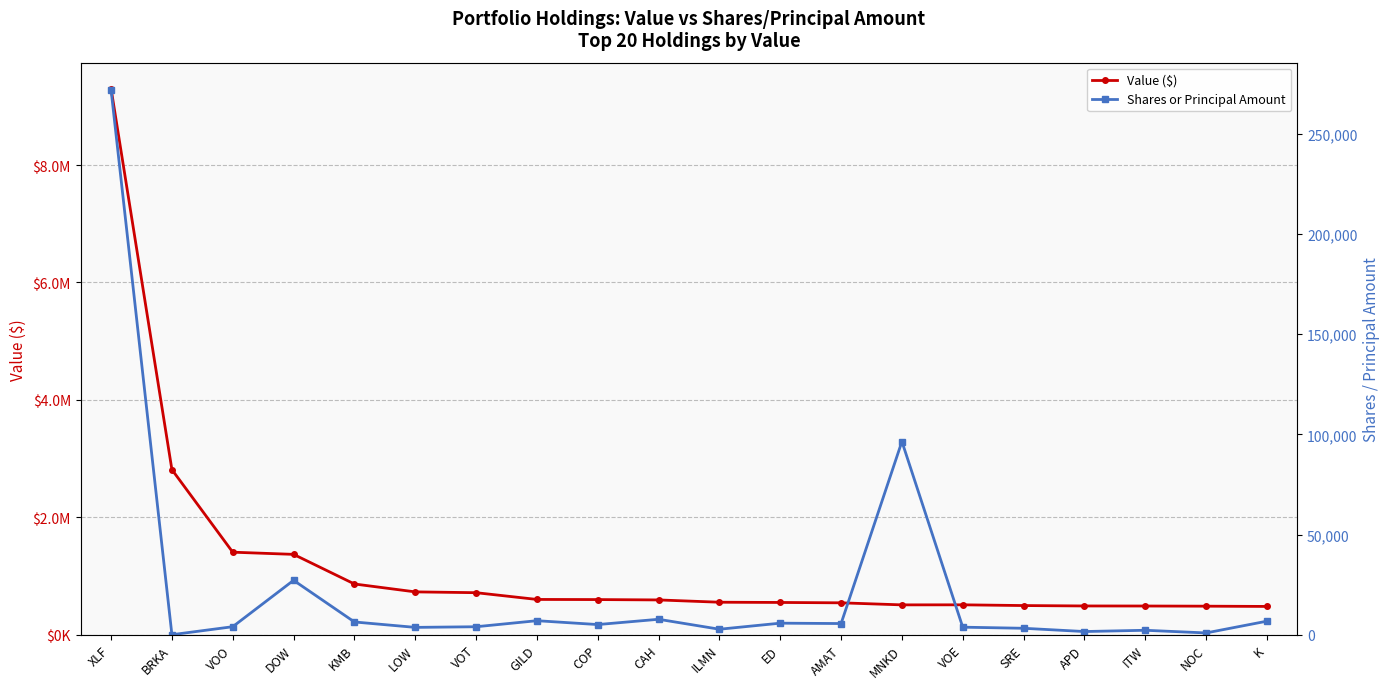

What is the value of the Shares or Principal Amount point at the 11th from the left?

2737